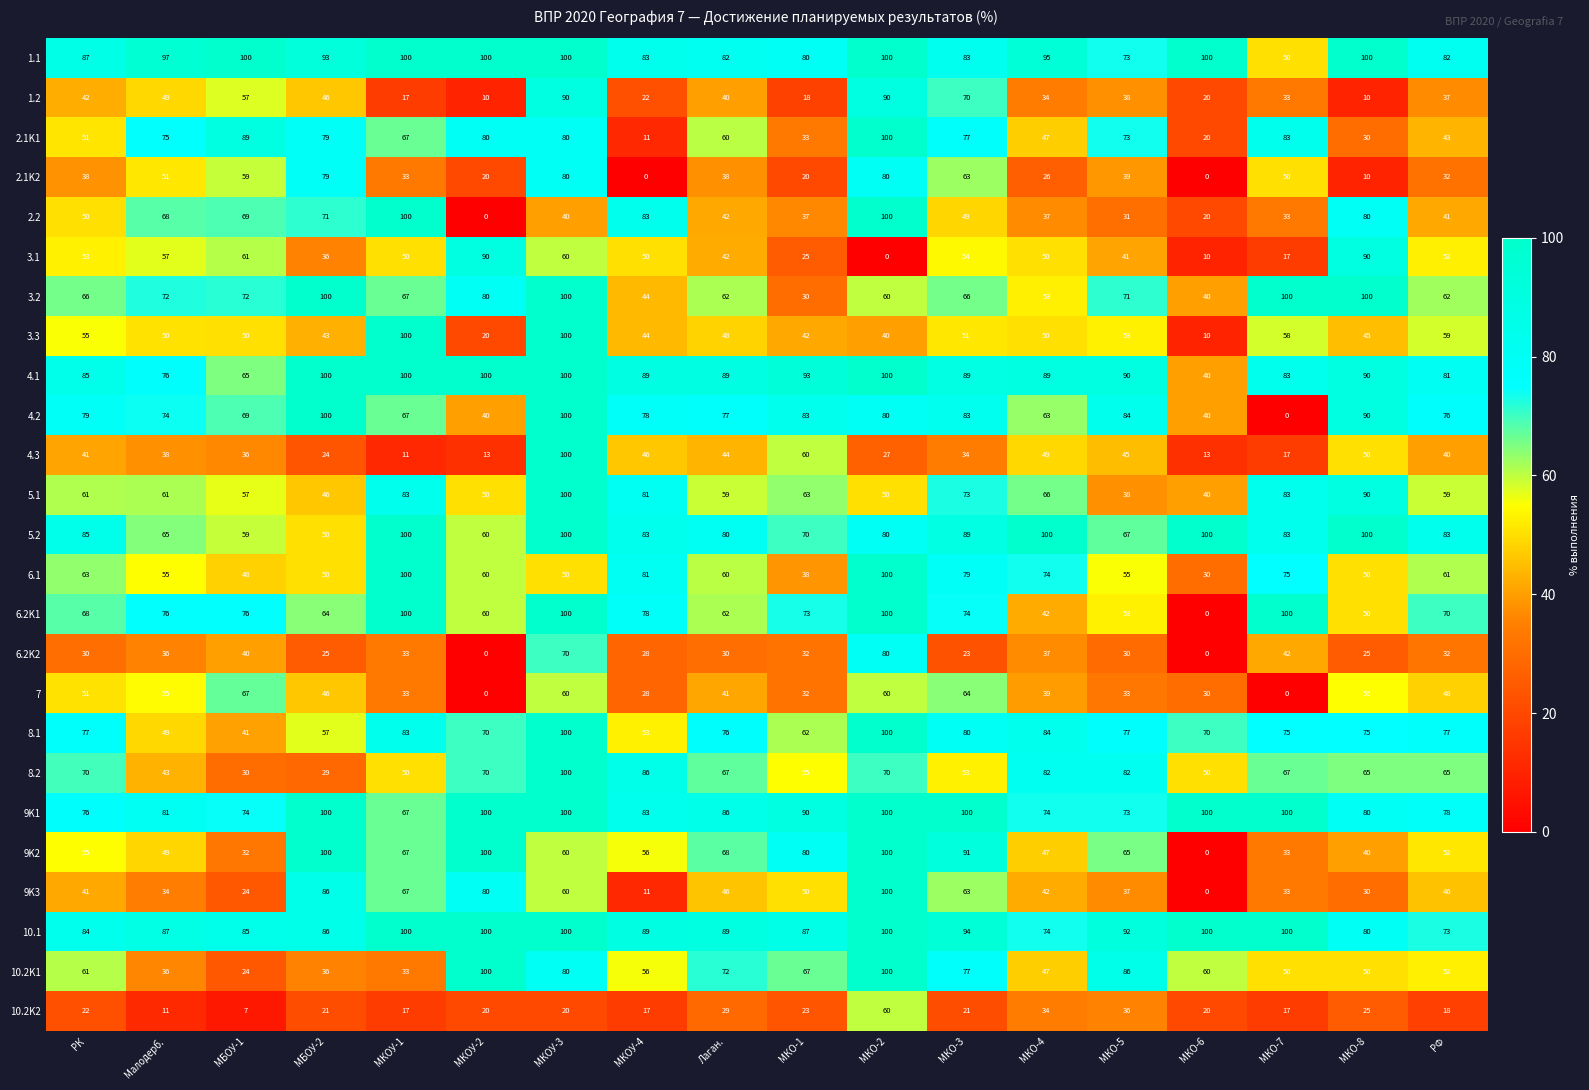

What is the difference between the highest and lowest values at МКОУ-2?

100